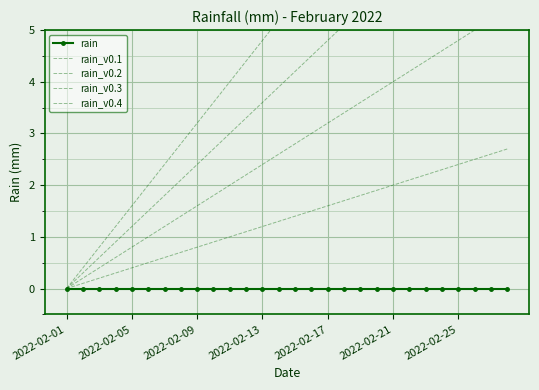

True or false: rain_v0.4 and rain cross at least once.

False